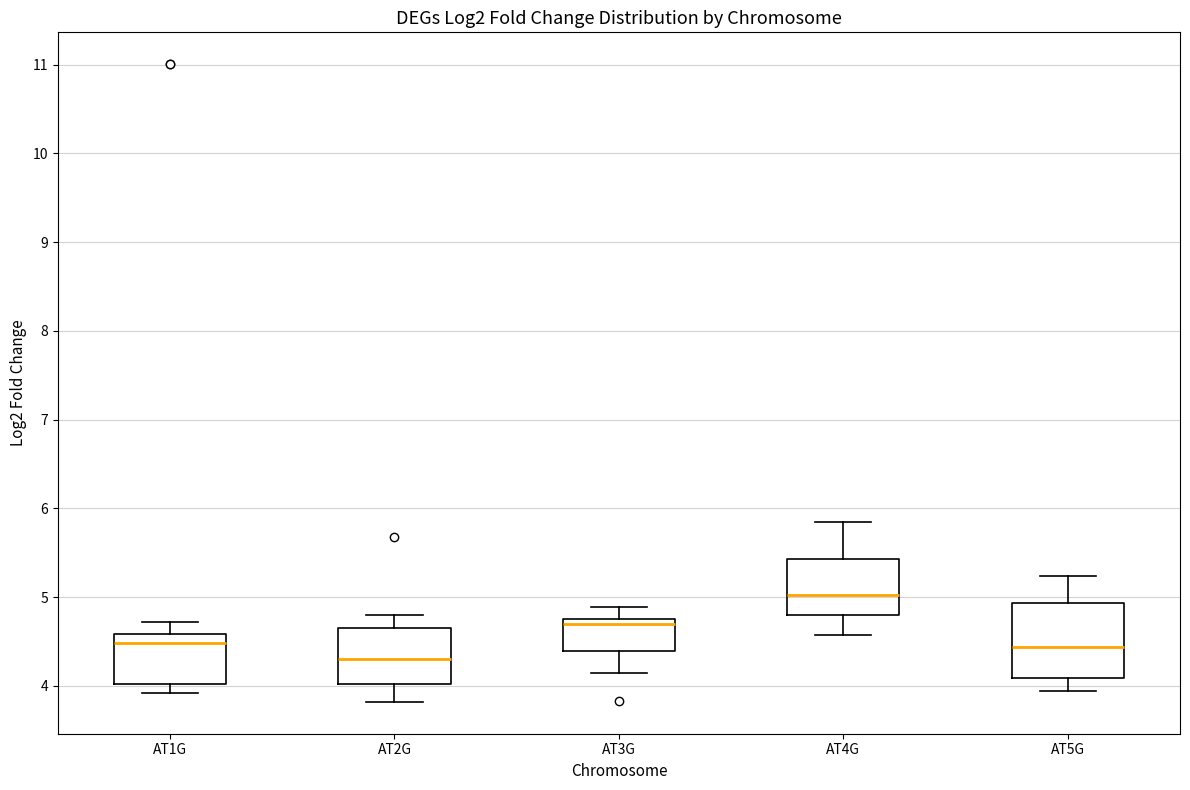

Reading left to right, read every box against the y-axis: the position of its median line, the range the box covers, and the ends of its whiskers. The values are not printed on the chart, so give them approximately, as read against the axis.

AT1G: median 4.5, box 4.0 to 4.6, whiskers 3.9 to 4.7
AT2G: median 4.3, box 4.0 to 4.6, whiskers 3.8 to 4.8
AT3G: median 4.7, box 4.4 to 4.8, whiskers 4.1 to 4.9
AT4G: median 5.0, box 4.8 to 5.4, whiskers 4.6 to 5.8
AT5G: median 4.4, box 4.1 to 4.9, whiskers 3.9 to 5.2